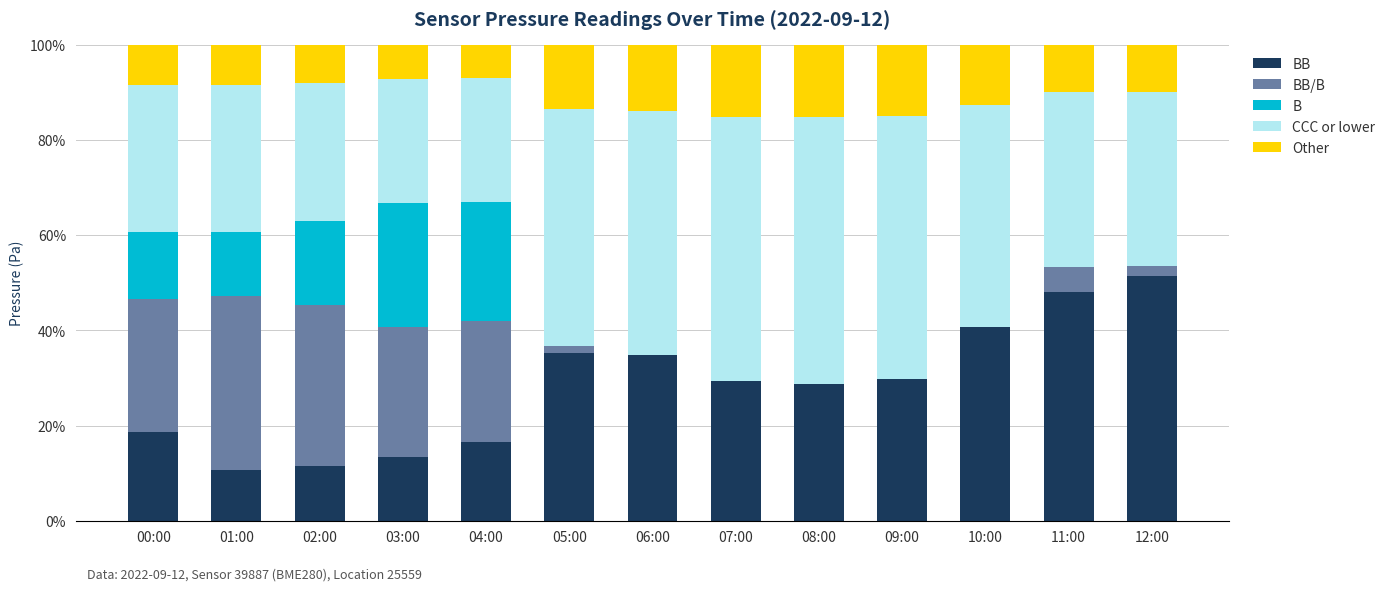

At which category is the sum across all series the highest?

01:00